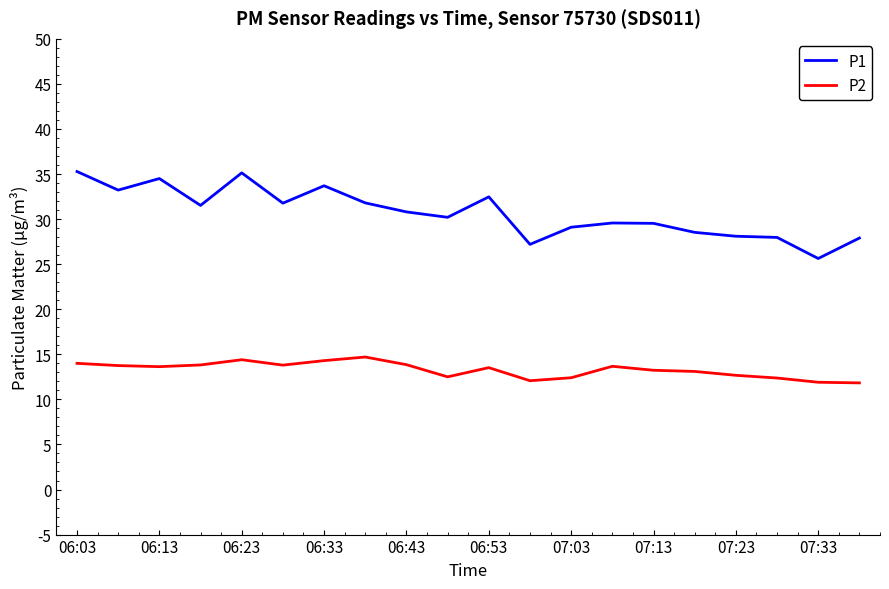

What is the minimum value shown in the chart?

11.8